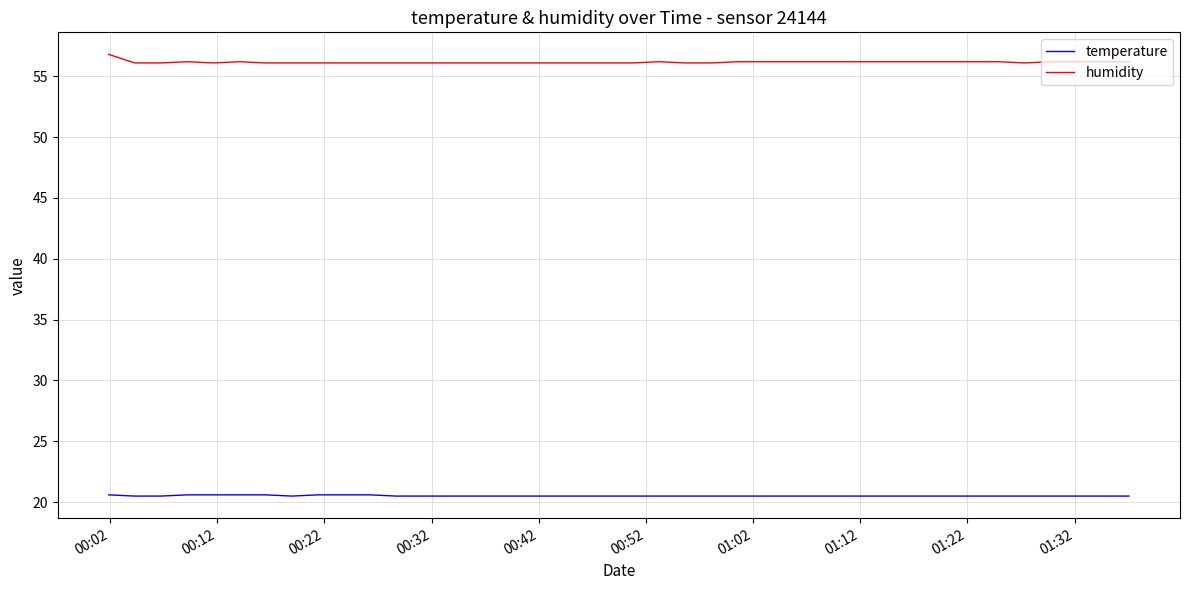

Which series has the largest total across all categories?

humidity